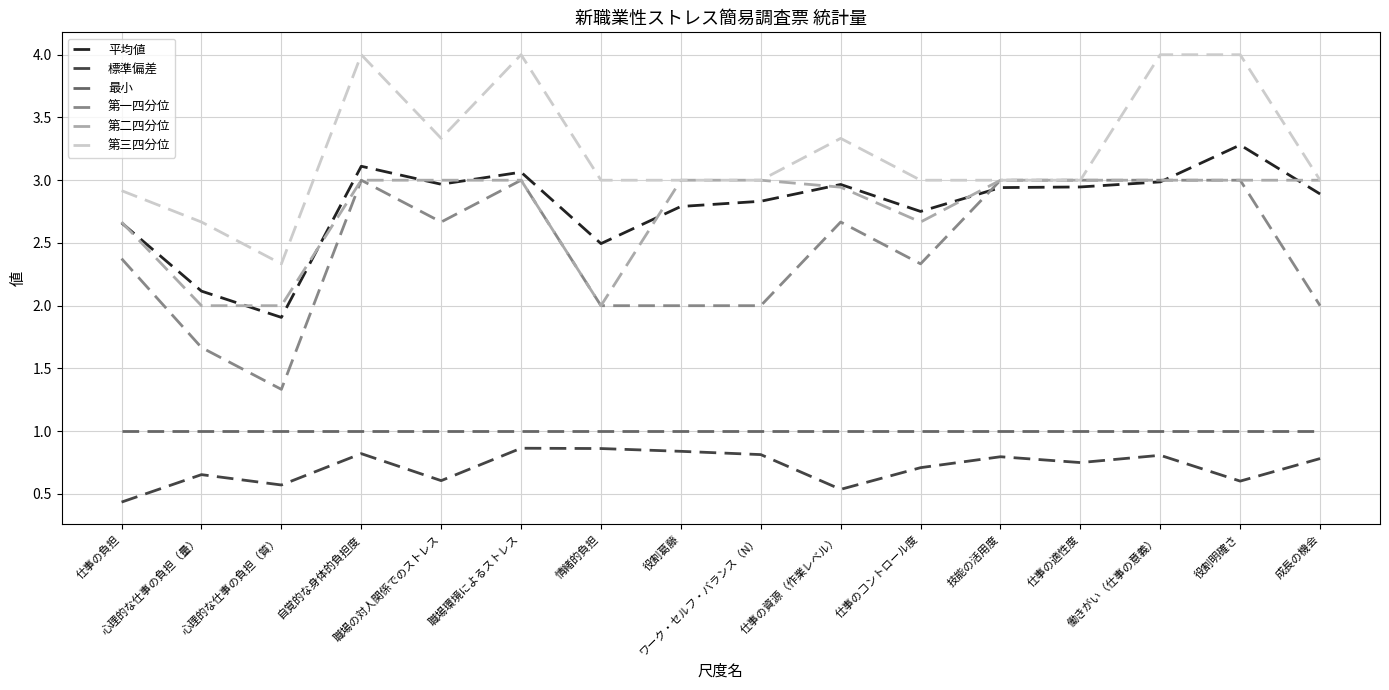

The value of 標準偏差 at 仕事の適性度 is 0.5. True or false?

False